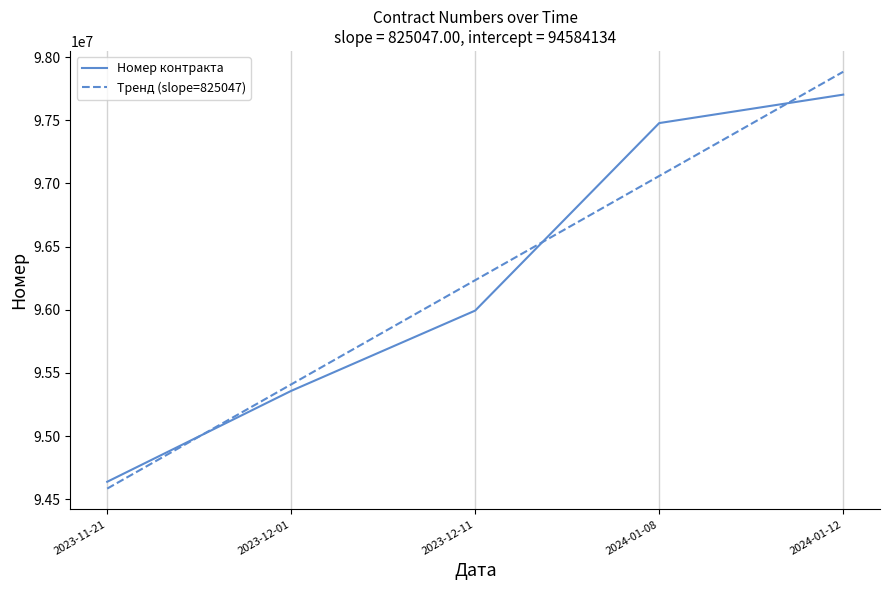

What are all the series names shown in the legend?

Номер контракта, Тренд (slope=825047)